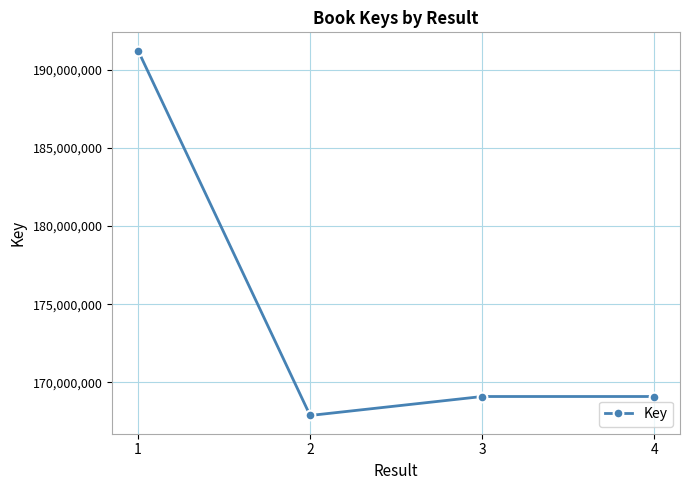

Which has a higher value, 2 or 3?

3